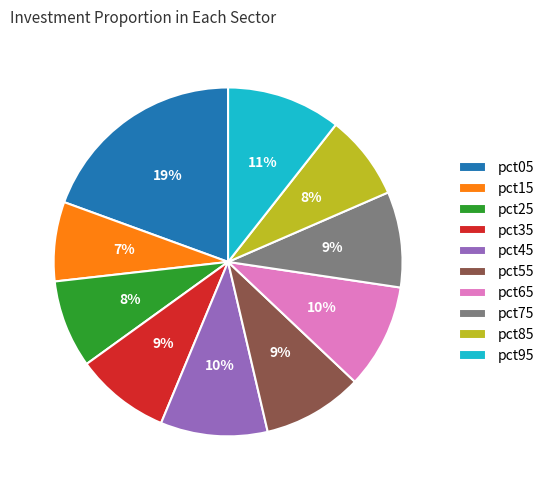

What is the smallest slice in the pie chart?

pct15